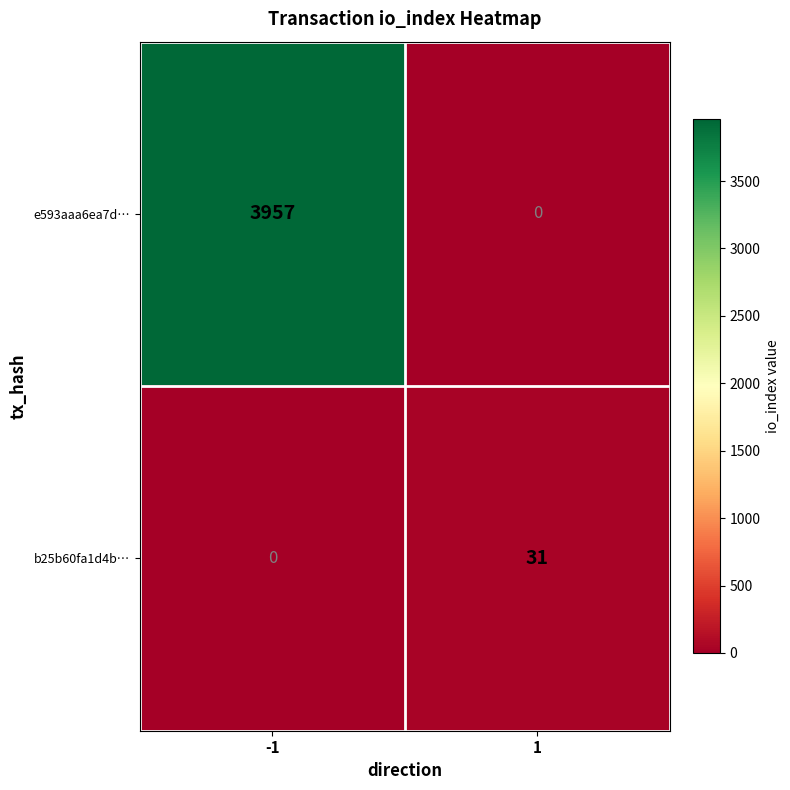

Is it true that e593aaa6ea7d… equals 3957 at -1?

True